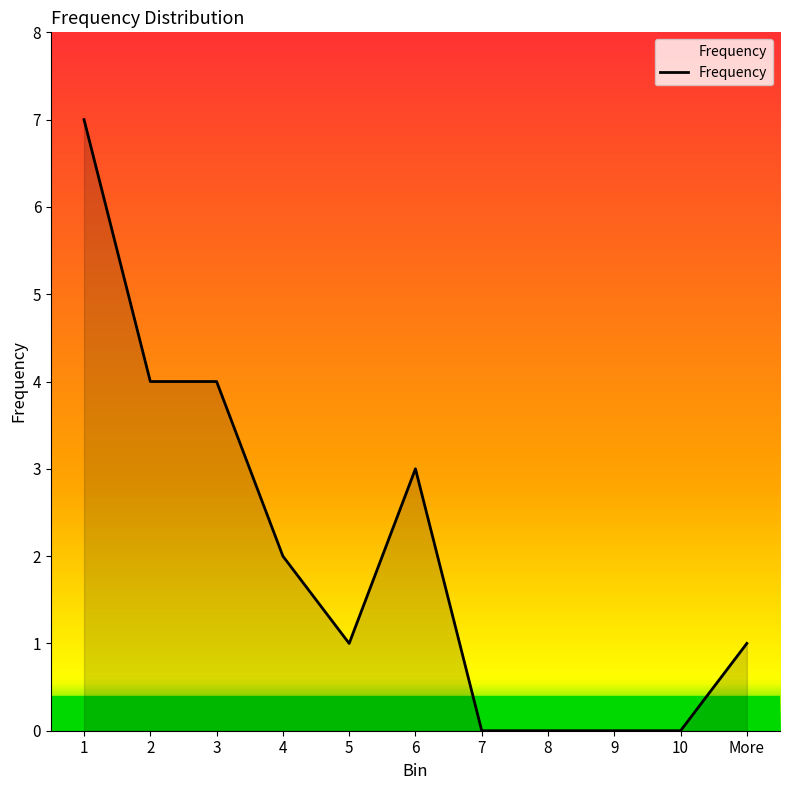

What is the maximum value shown in the chart?

7